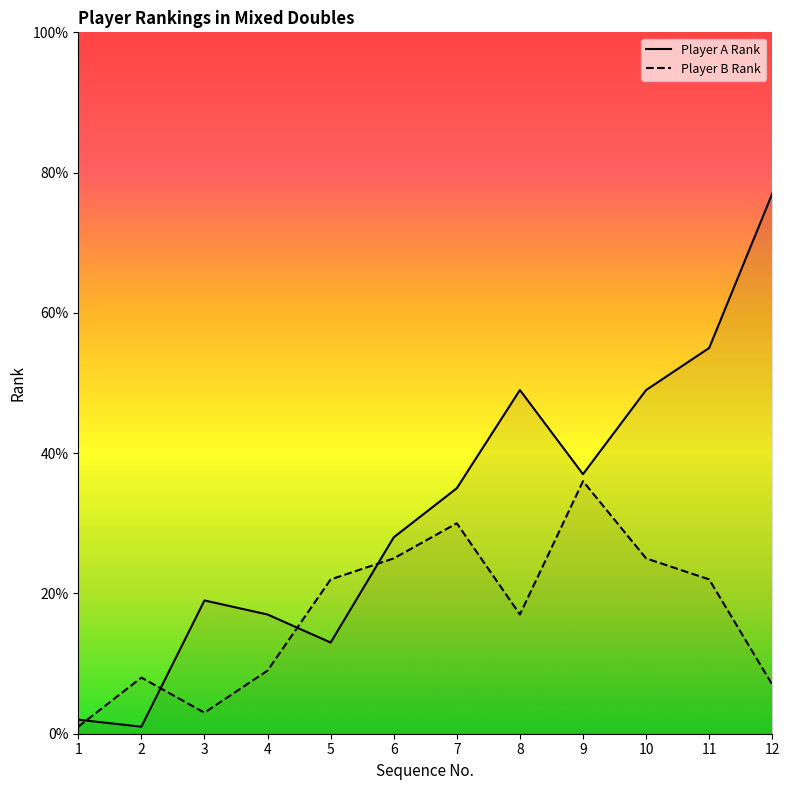

Count the number of data series in this chart.

2